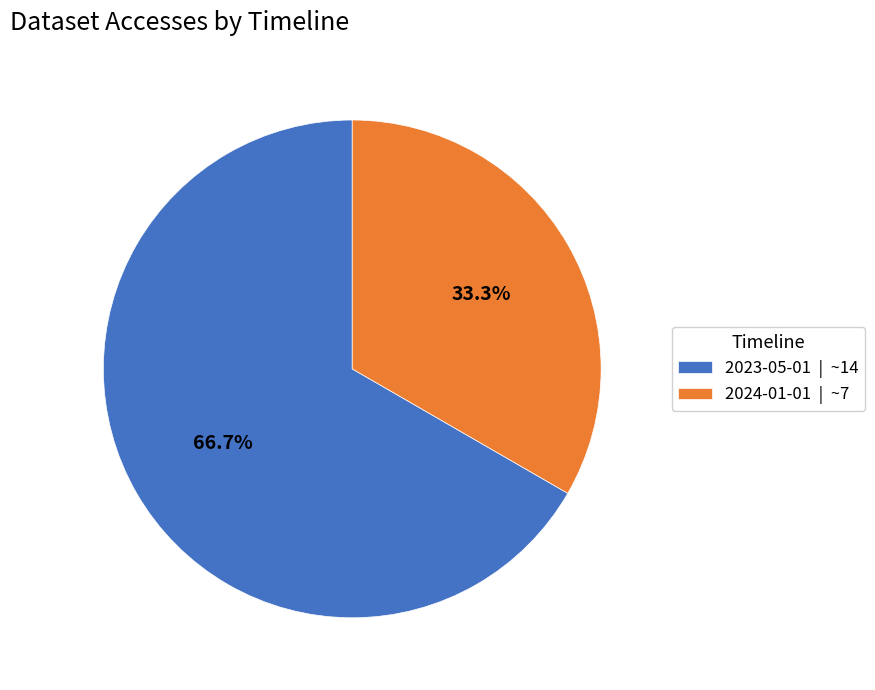

To the nearest percent, what is the average slice percentage?

50%